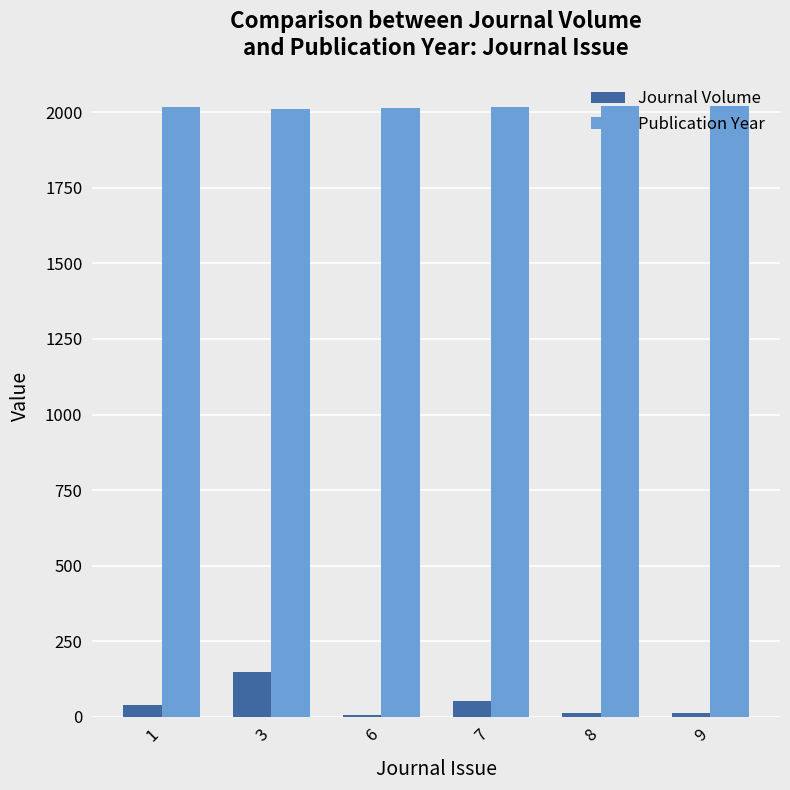

What is the approximate value of Journal Volume at 3?

146.8